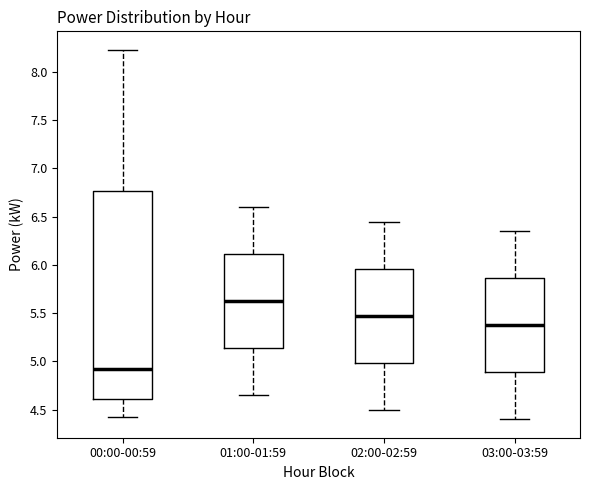

Which box is the tallest, from its lower edge to its upper edge?

00:00-00:59